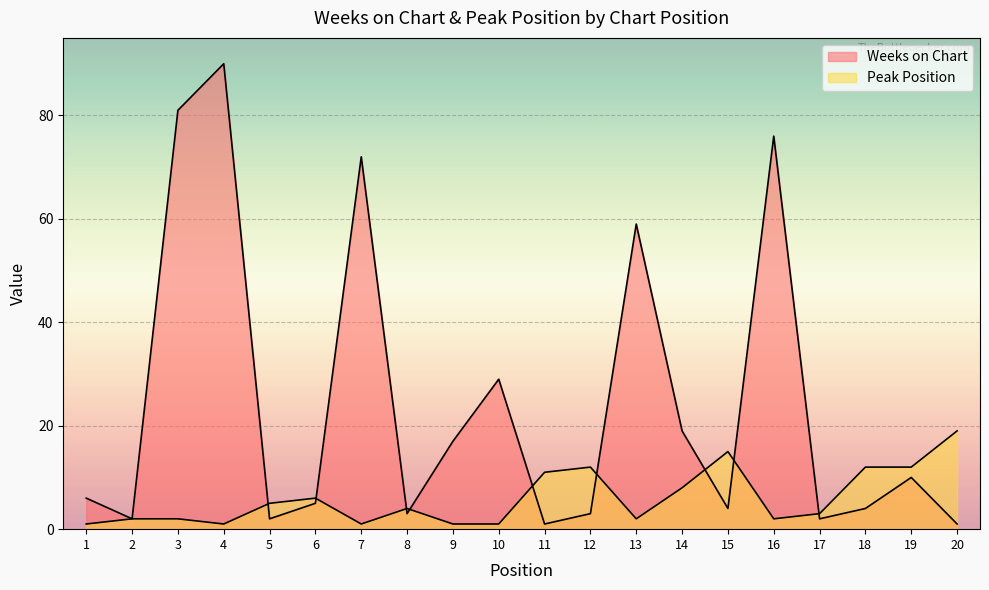

Rank the series by their average value, from highest to lowest.

Weeks on Chart, Peak Position